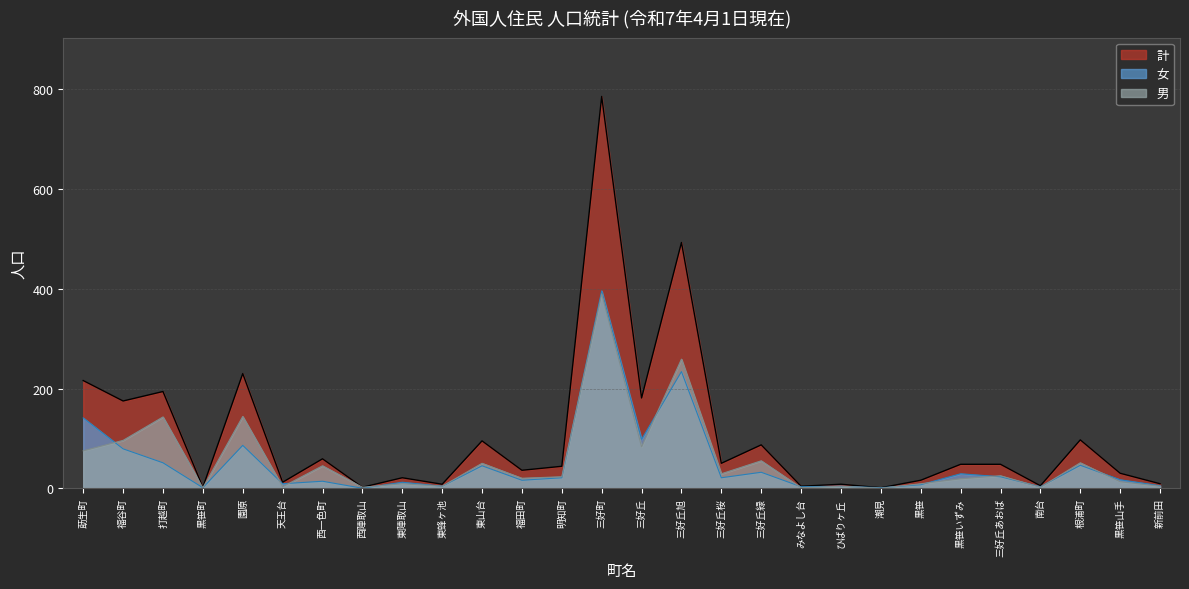

What position from the right is 福谷町?

27